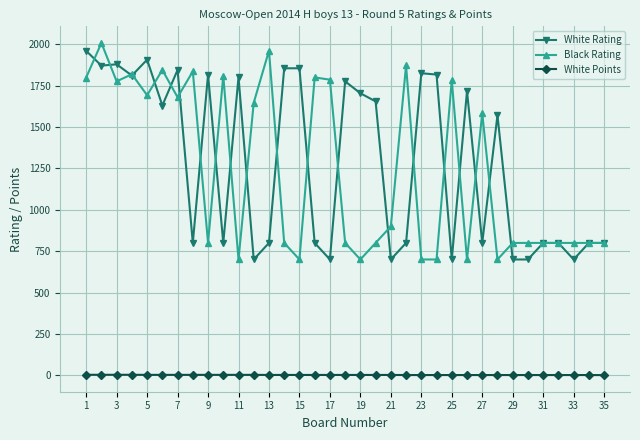

At how many categories does at least one series exceed 93?

35